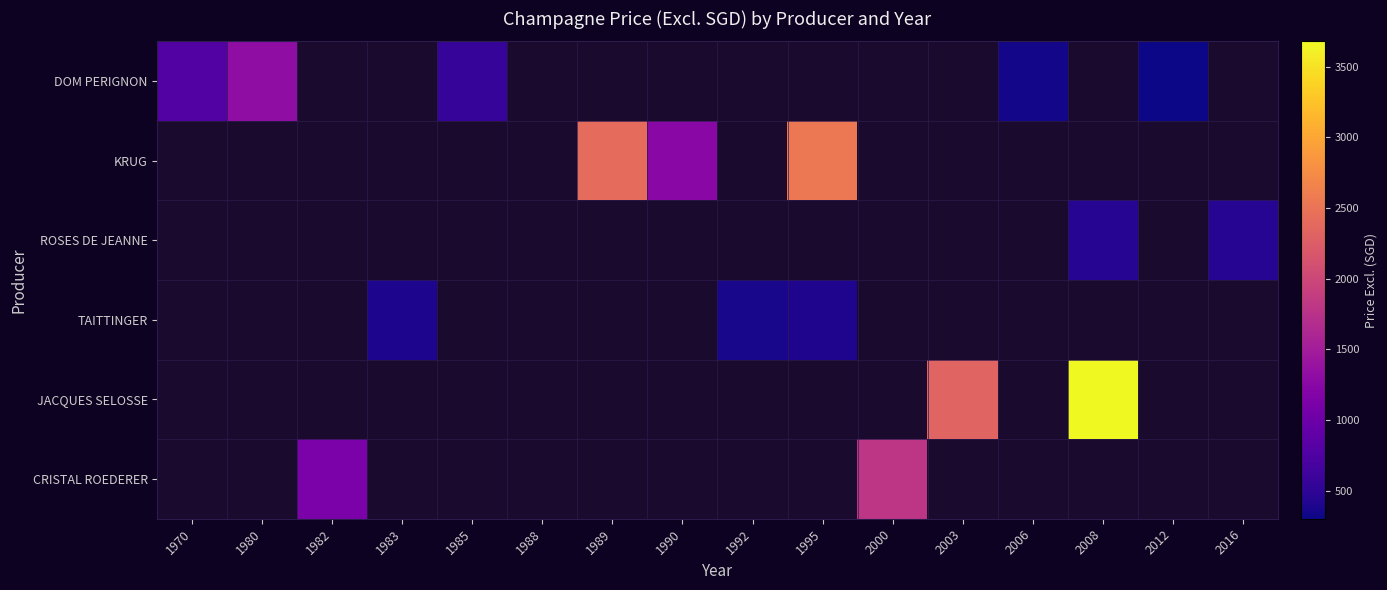

The DOM PERIGNON series shows 555.5 at 1985. True or false?

True